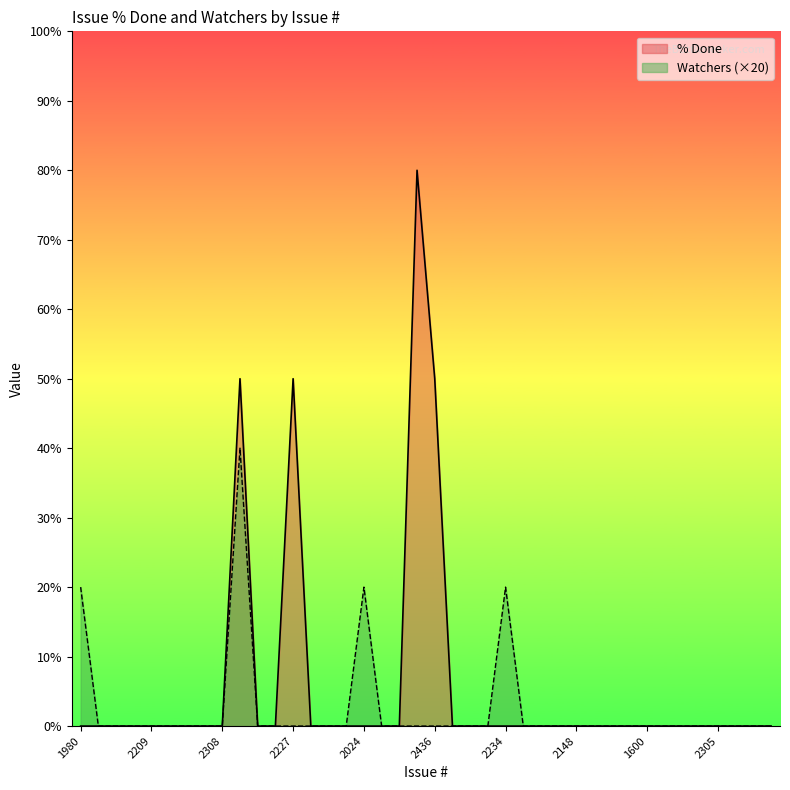

Is the value of Watchers at 1337 greater than the value of % Done at 1837?

No